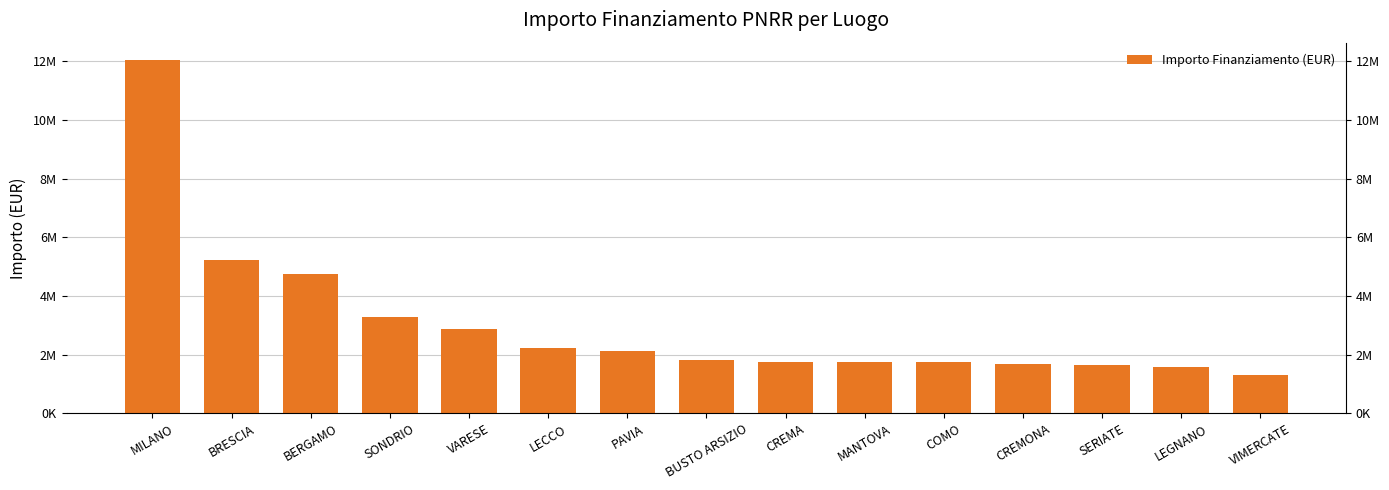

Reading left to right, extract all data points from this chart.

MILANO=12033847	BRESCIA=5218481	BERGAMO=4748354	SONDRIO=3284185	VARESE=2864145	LECCO=2214060	PAVIA=2143400	BUSTO ARSIZIO=1825425	CREMA=1748875	MANTOVA=1748875	COMO=1737100	CREMONA=1689990	SERIATE=1636995	LEGNANO=1573395	VIMERCATE=1300170